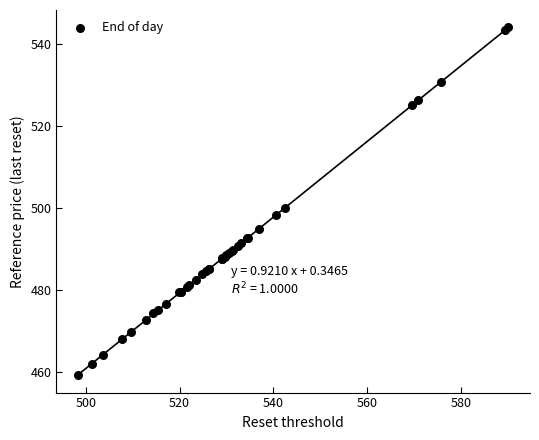

What Y value in the scatter plot is closest to 501?

500.0